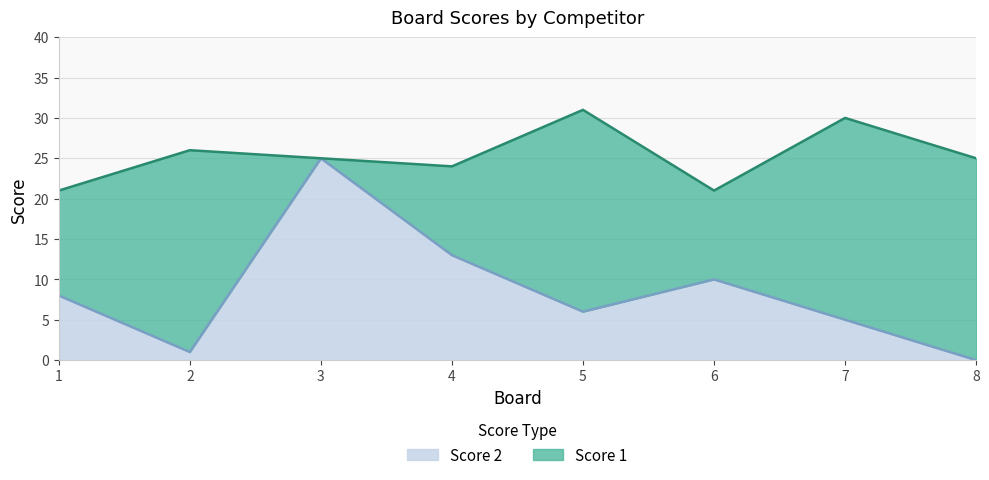

What is the greatest value displayed?

25